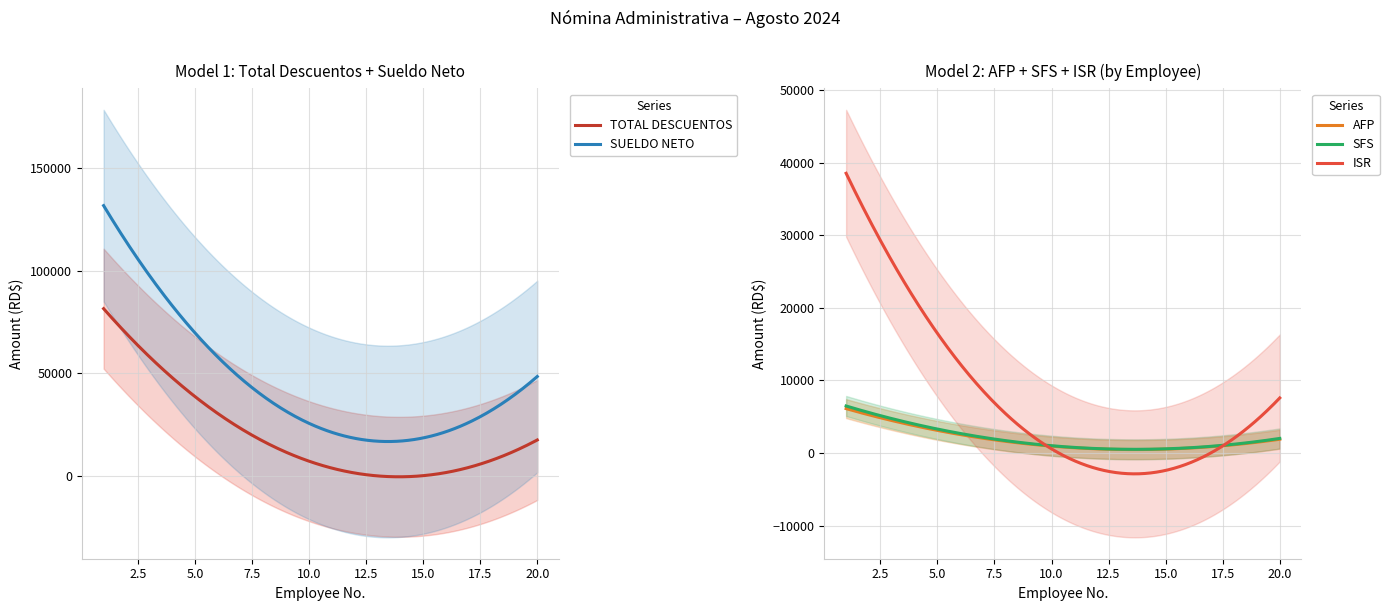

What is the minimum value for SUELDO NETO?

16817.0